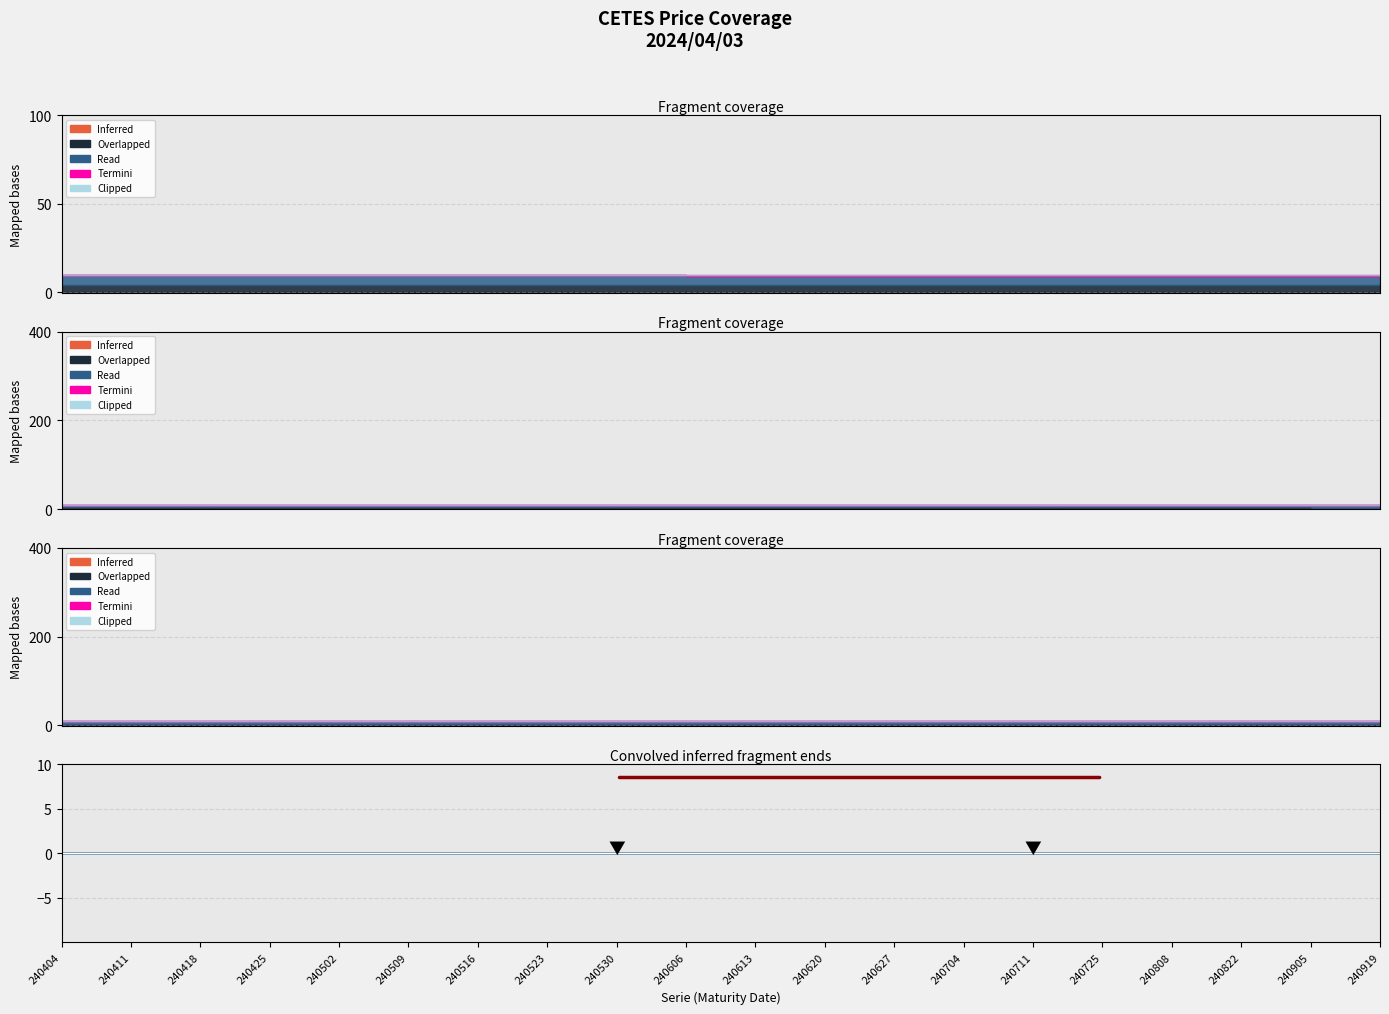

True or false: PrecioLimpio24Hrs and PrecioSucio cross at least once.

False